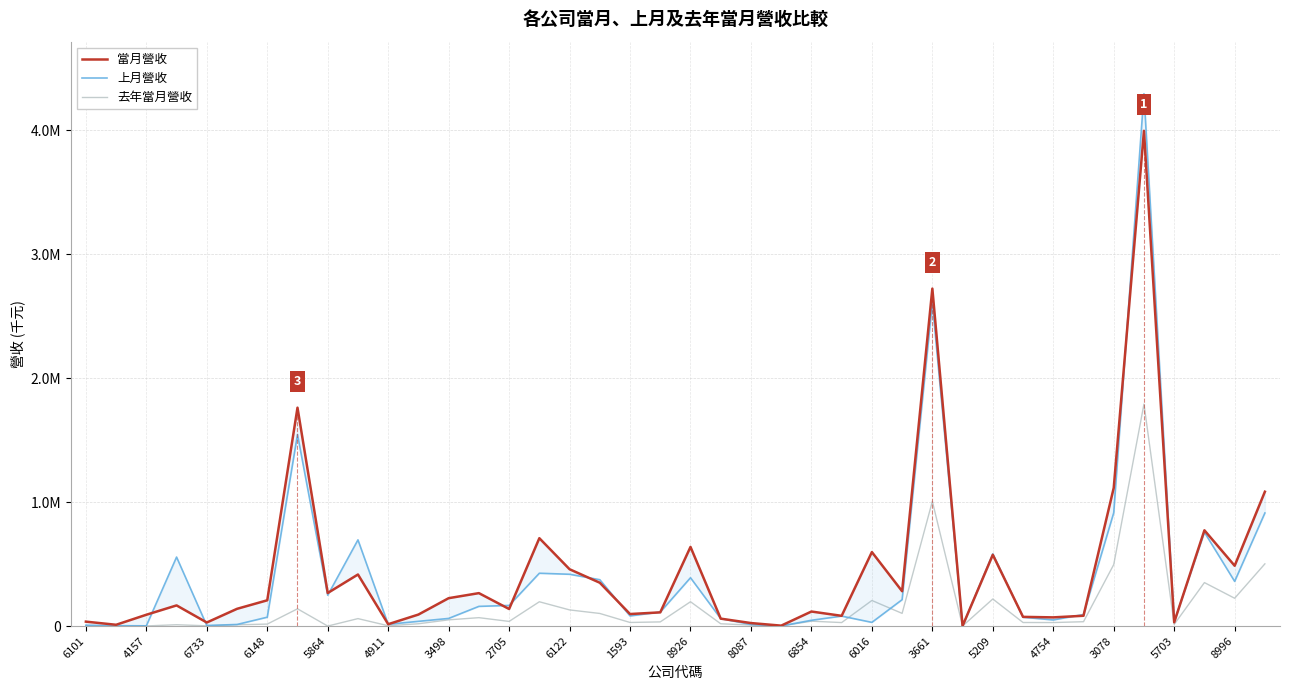

At which category does 上月營收 reach its first local valley?

4157